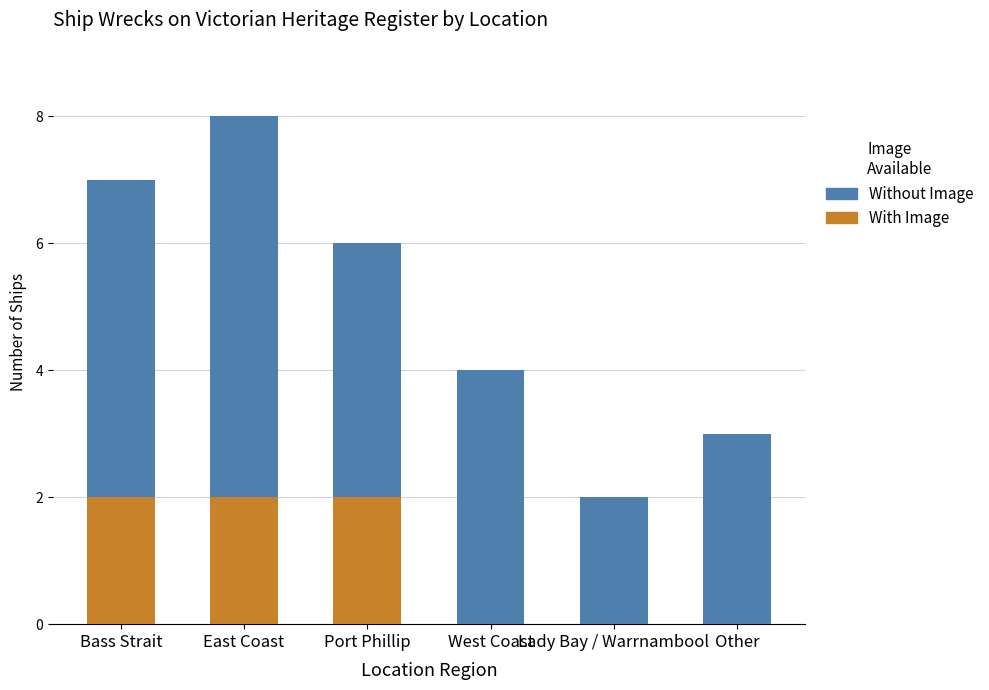

The value of With Image at East Coast is 2. True or false?

True